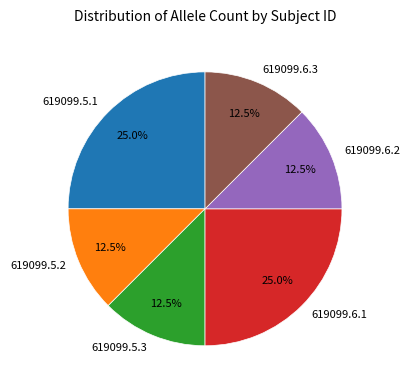

Does 619099.5.1 account for over 50% of the chart?

No